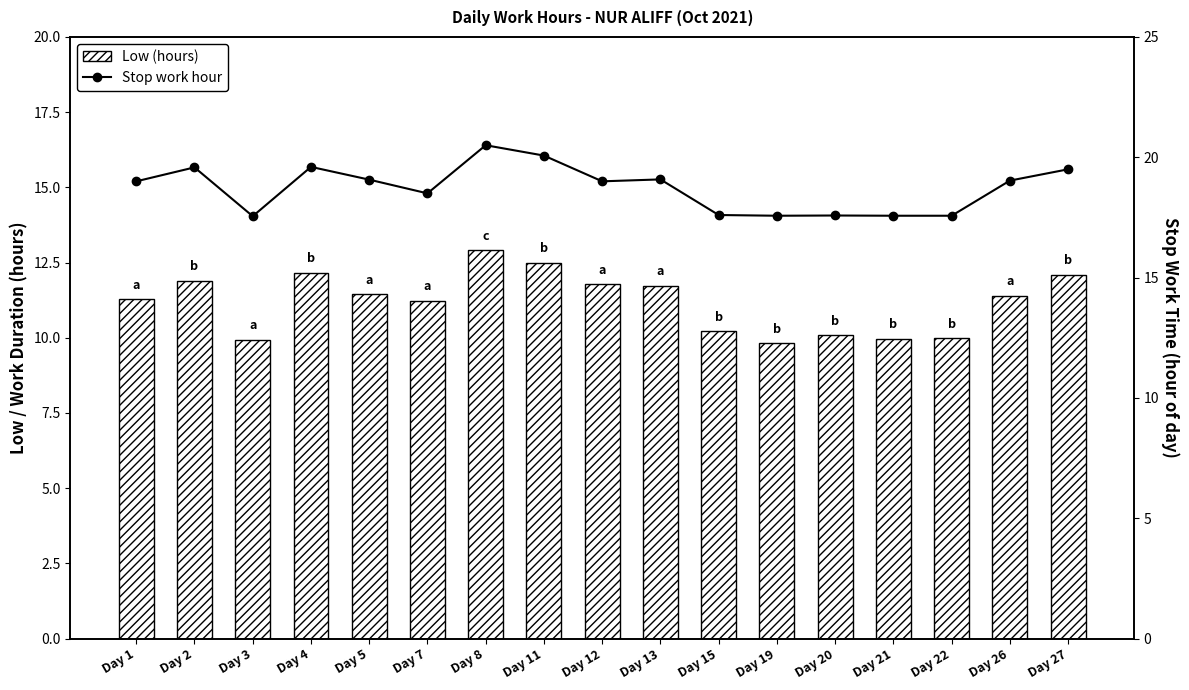

What is the spread (max minus min) of values at Day 26?

7.6